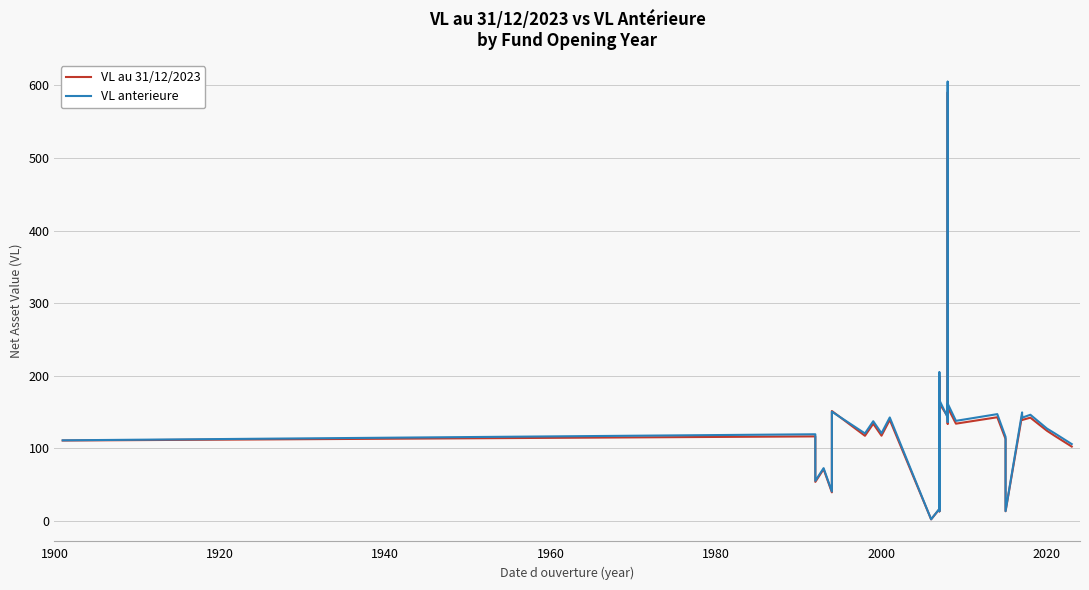

Reading left to right, transcribe all the data shown in this chart.

VL au 31/12/2023: 110.8	116.5	53.8	71.4	39.4	151.5	117.3	133.9	117.5	139.3	2.2	16.3	20.8	199.4	13.2	162.0	144.0	590.5	133.9	156.4	134.0	142.9	112.9	13.3	145.6	139.1	142.3	124.3	116.8	102.5
VL anterieure: 111.1	119.4	55.3	72.7	40.5	150.6	120.6	137.4	120.8	142.6	2.2	16.7	21.3	204.9	13.4	166.5	142.5	605.2	136.4	161.8	137.9	147.2	115.8	13.6	149.5	142.2	146.3	127.3	120.3	105.9